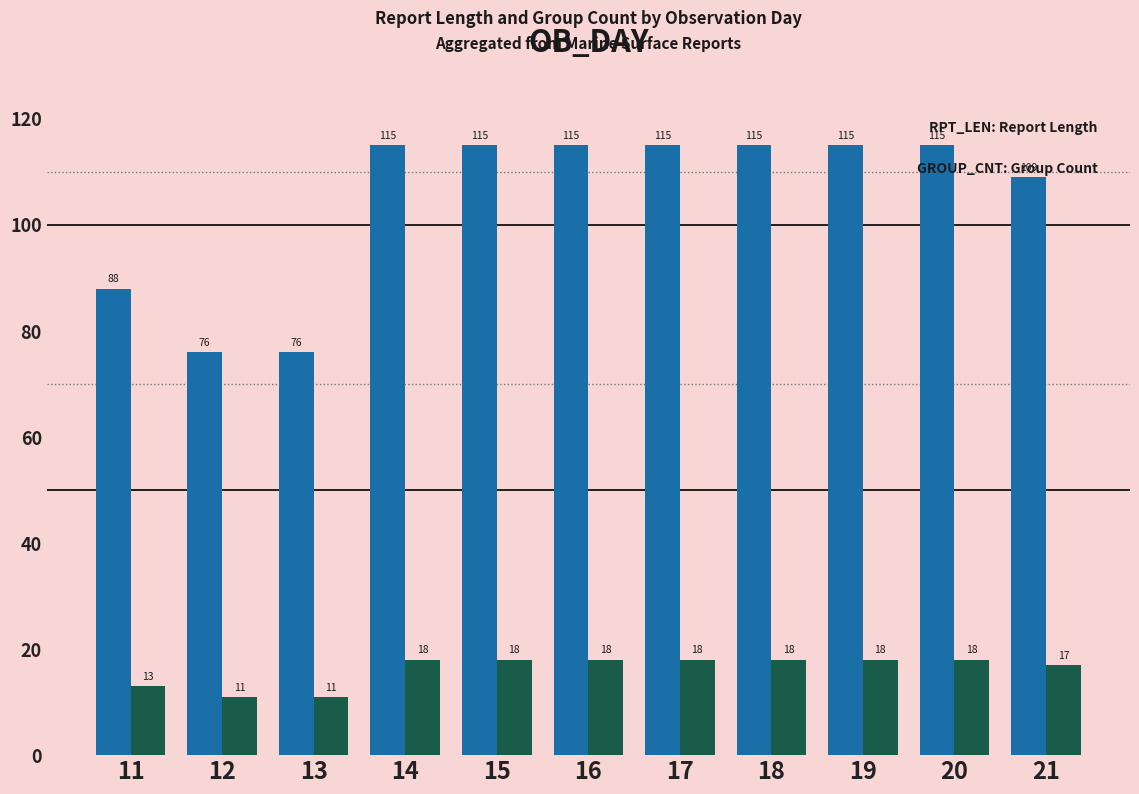

How many bars are there in each group?

2